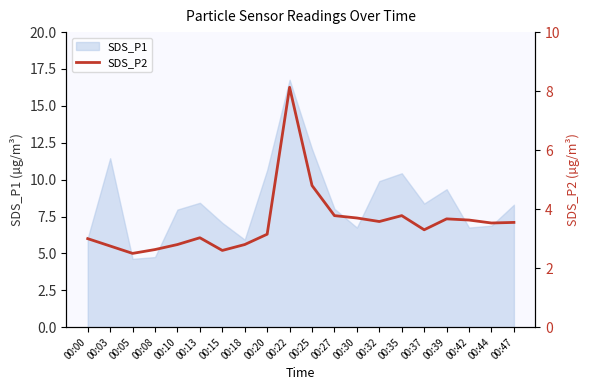

The value of SDS_P1 at 00:03 is 6.0. True or false?

False